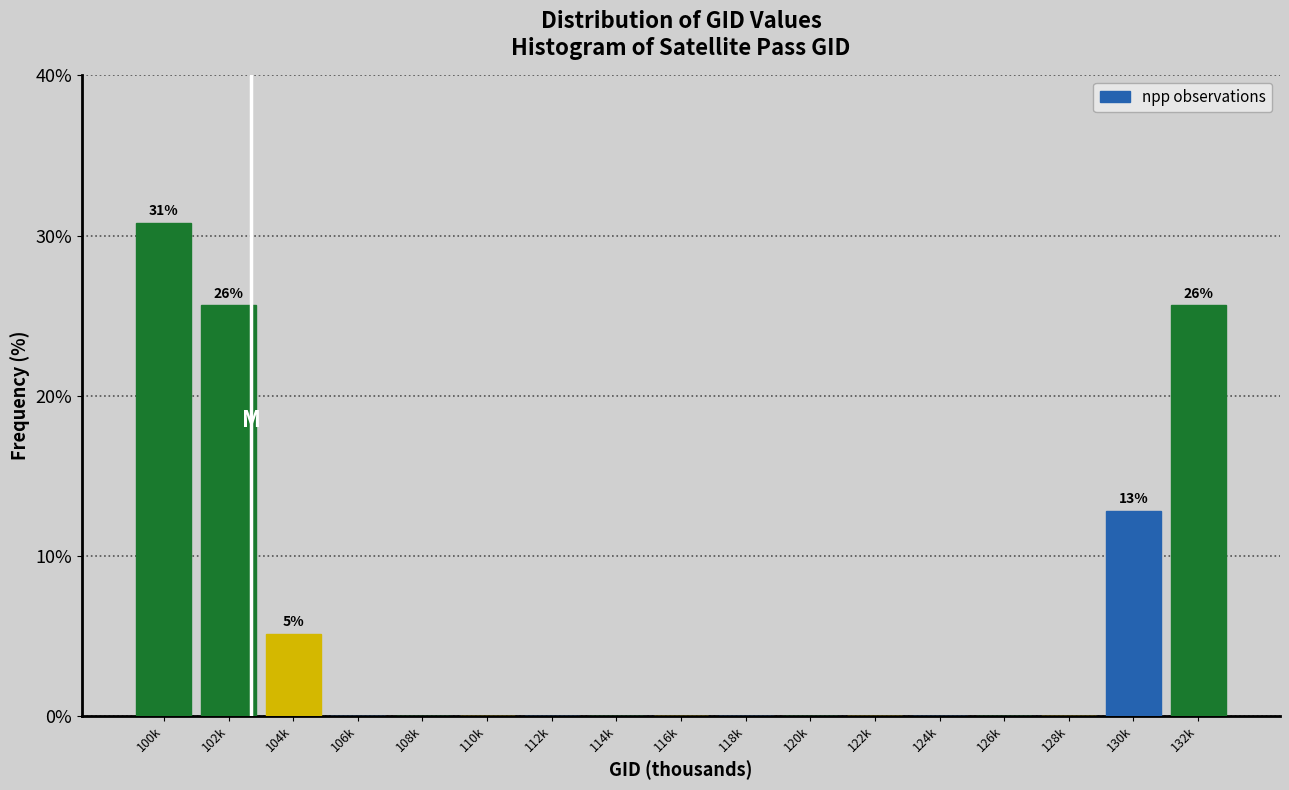

Reading left to right, list all the values displayed in this chart.

100k=30.8	102k=25.6	104k=5.1	106k=0.0	108k=0.0	110k=0.0	112k=0.0	114k=0.0	116k=0.0	118k=0.0	120k=0.0	122k=0.0	124k=0.0	126k=0.0	128k=0.0	130k=12.8	132k=25.6